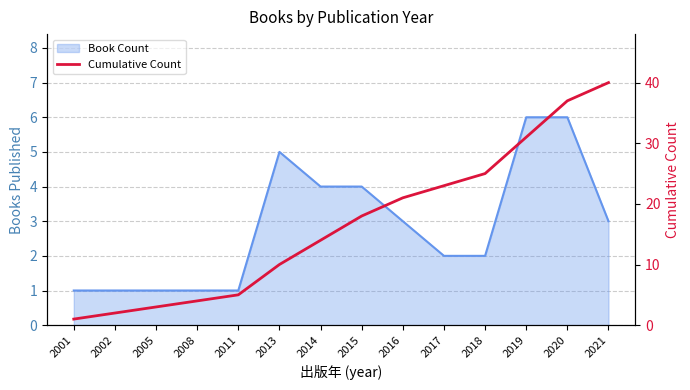

At which category does the chart reach its minimum across all series?

2001